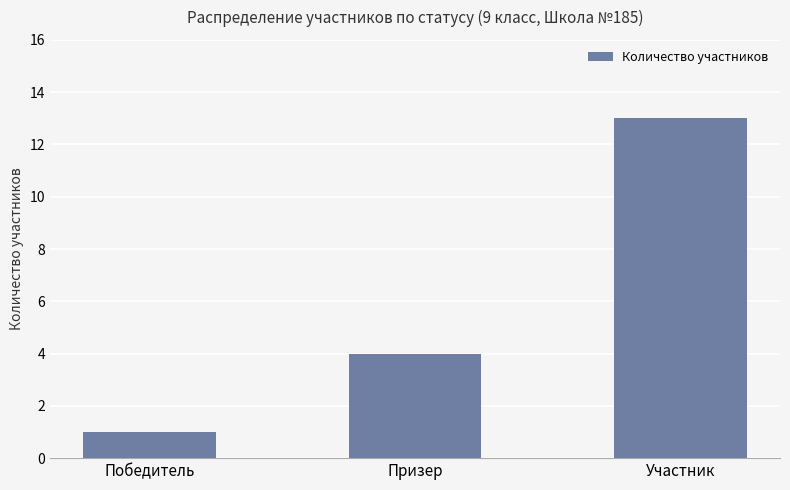

List the labels in order of value, largest first.

Участник, Призер, Победитель